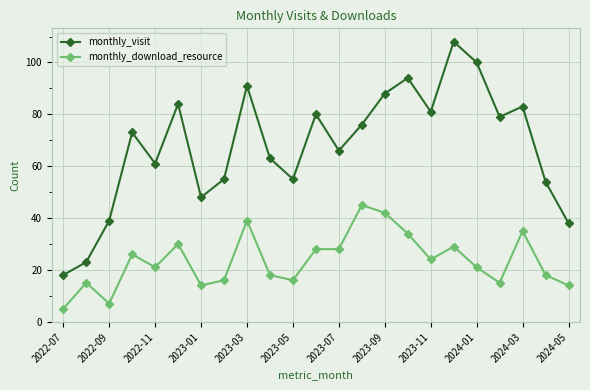

True or false: monthly_visit and monthly_download_resource intersect in this chart.

False